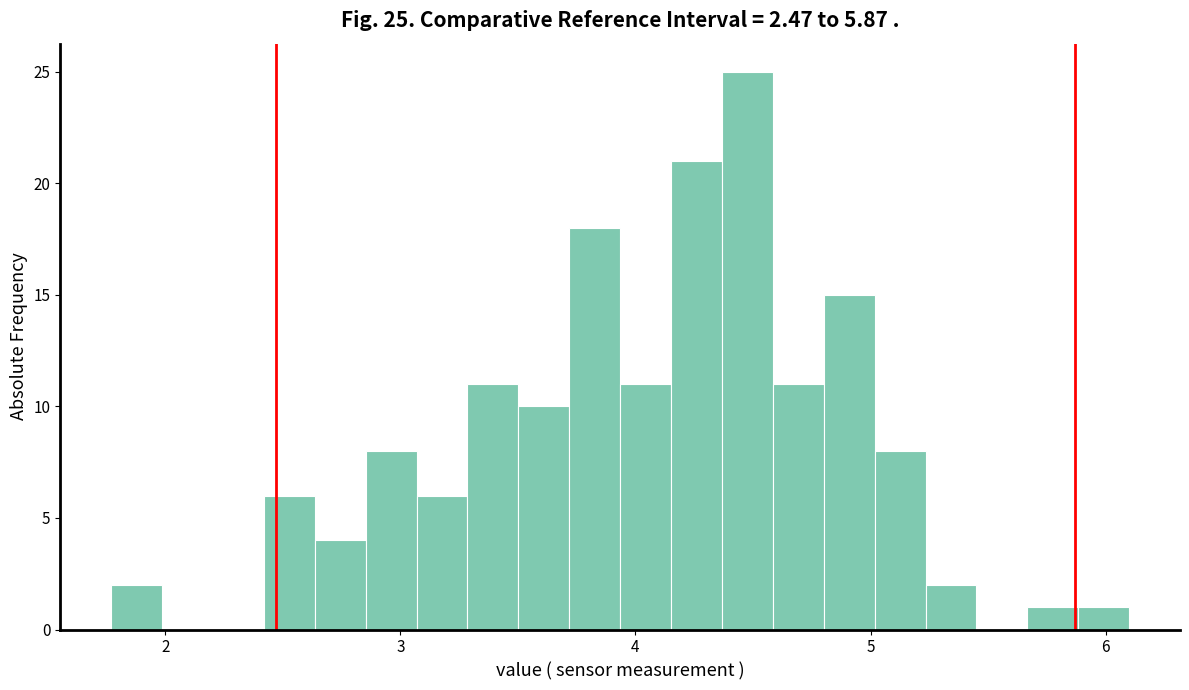

Around what value on the x-axis is the tallest bar? Give the approximate position of its centre, as read against the axis.

4.5